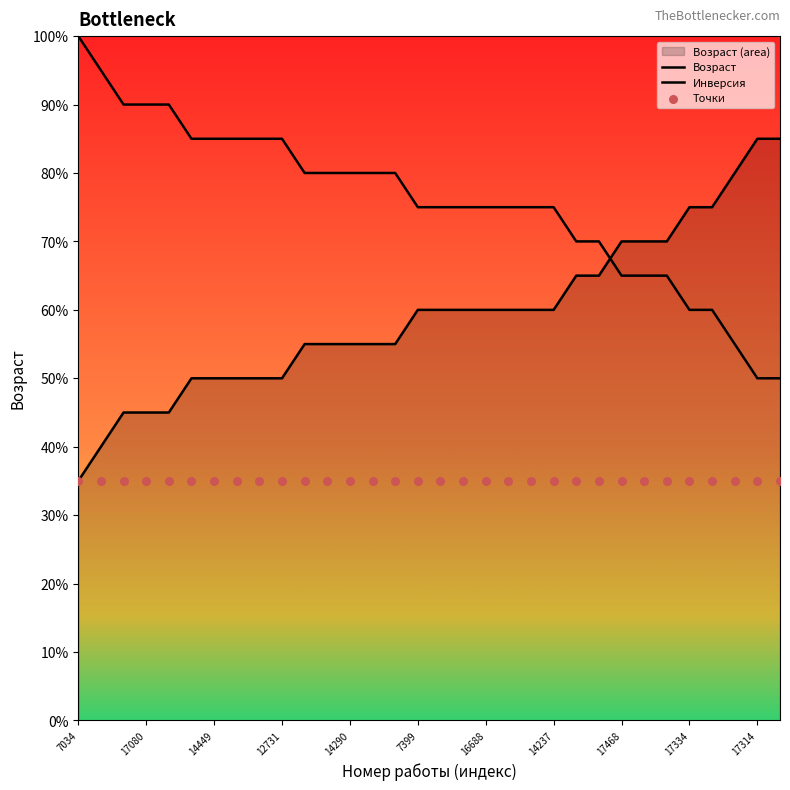

At how many categories does at least one series exceed 10?

32